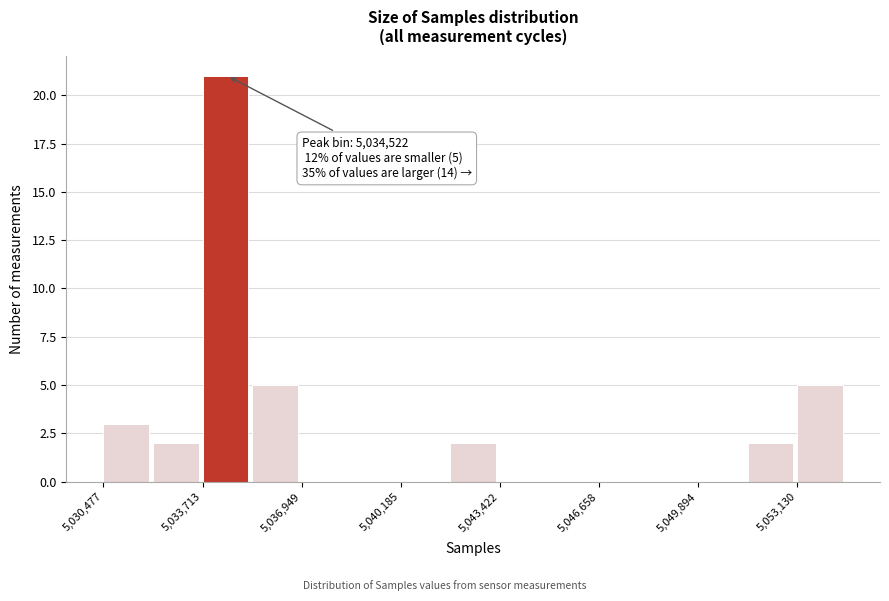

Read against the x-axis, roughly where is the centre of the tallest bar?

5034500